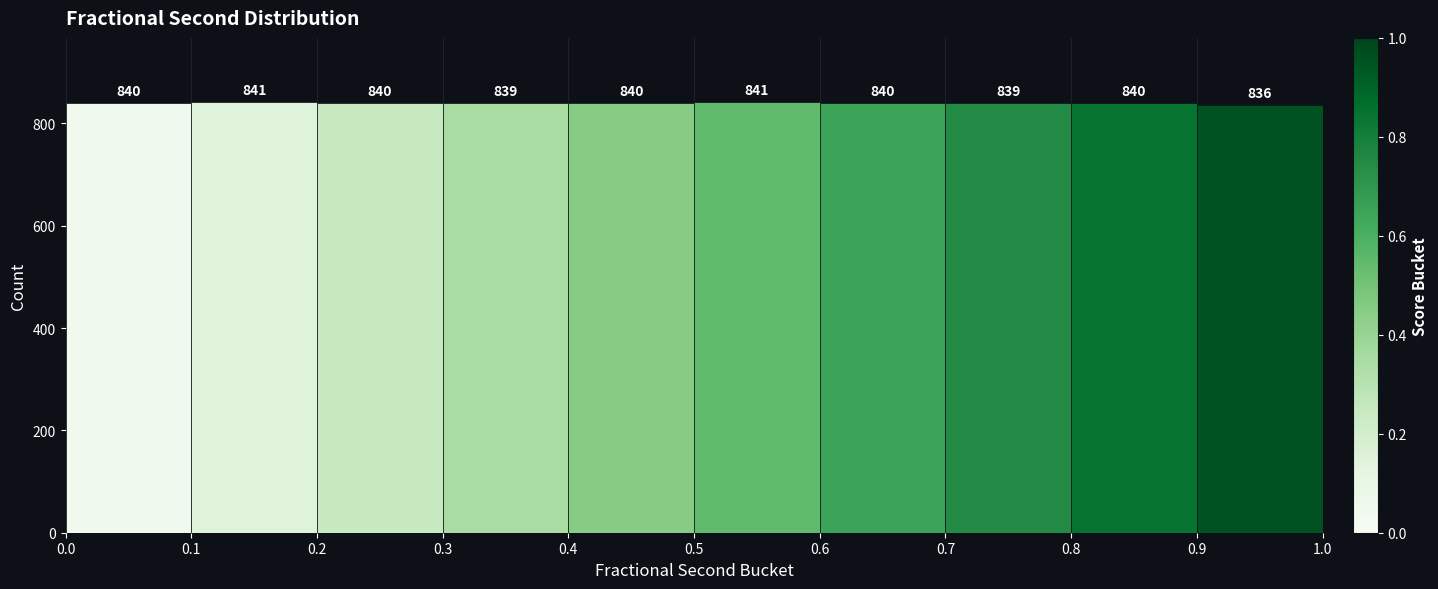

How tall is the bar that spans 0.8 to 0.9 on the x-axis?

840